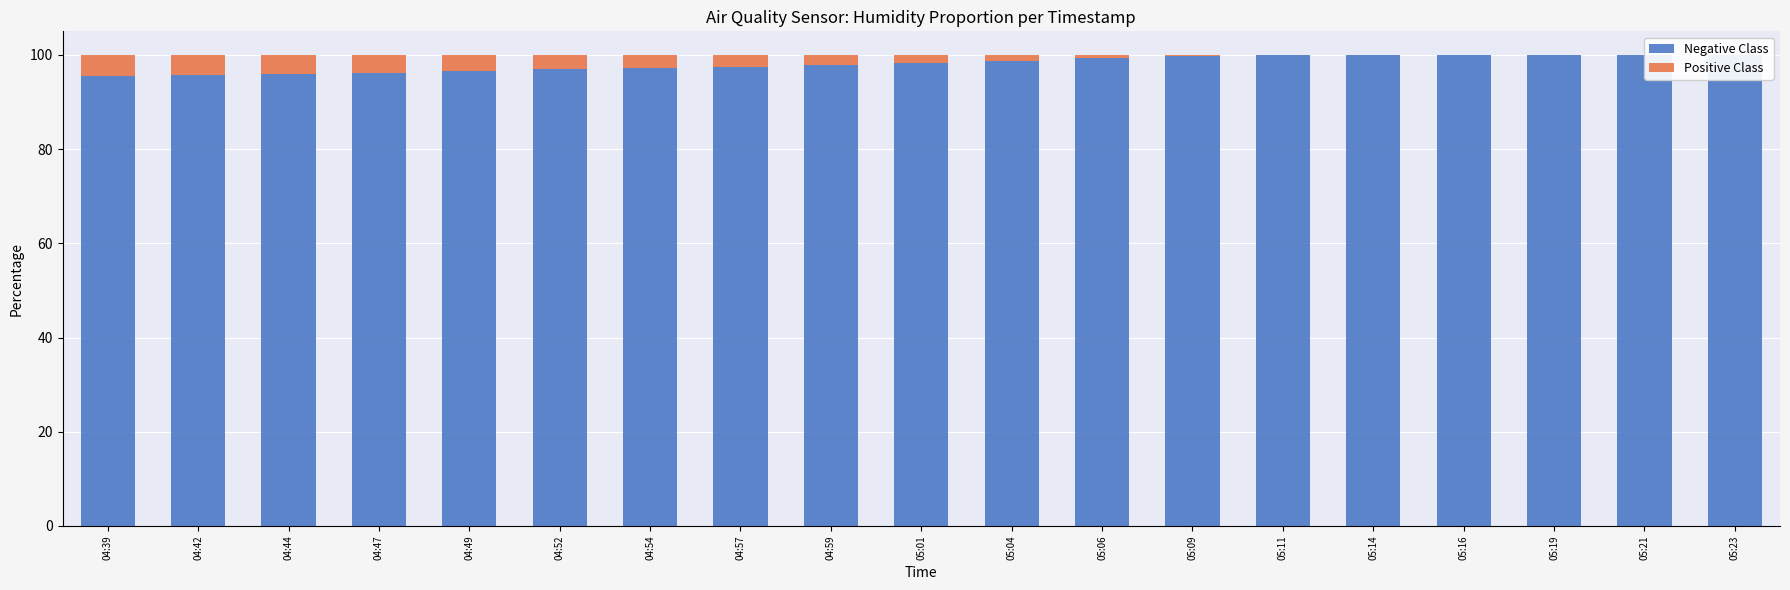

Which series has the largest total across all categories?

Negative Class